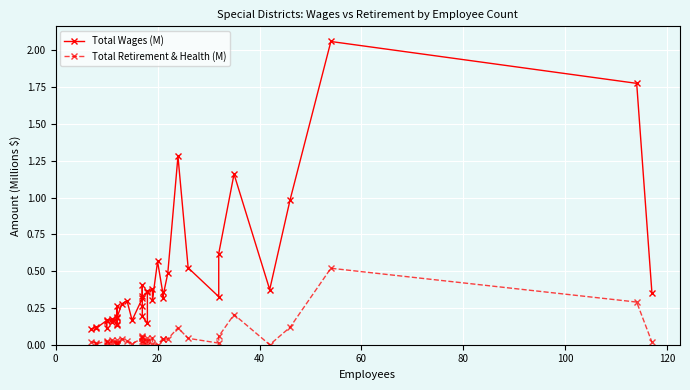

How many interior local valleys does the Total Wages (M) series have?

11